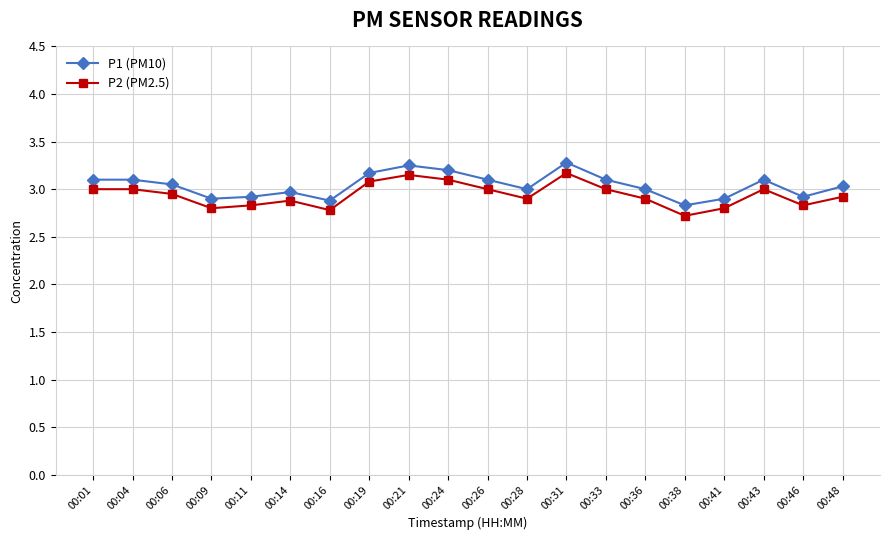

What is the smallest value displayed?

2.7